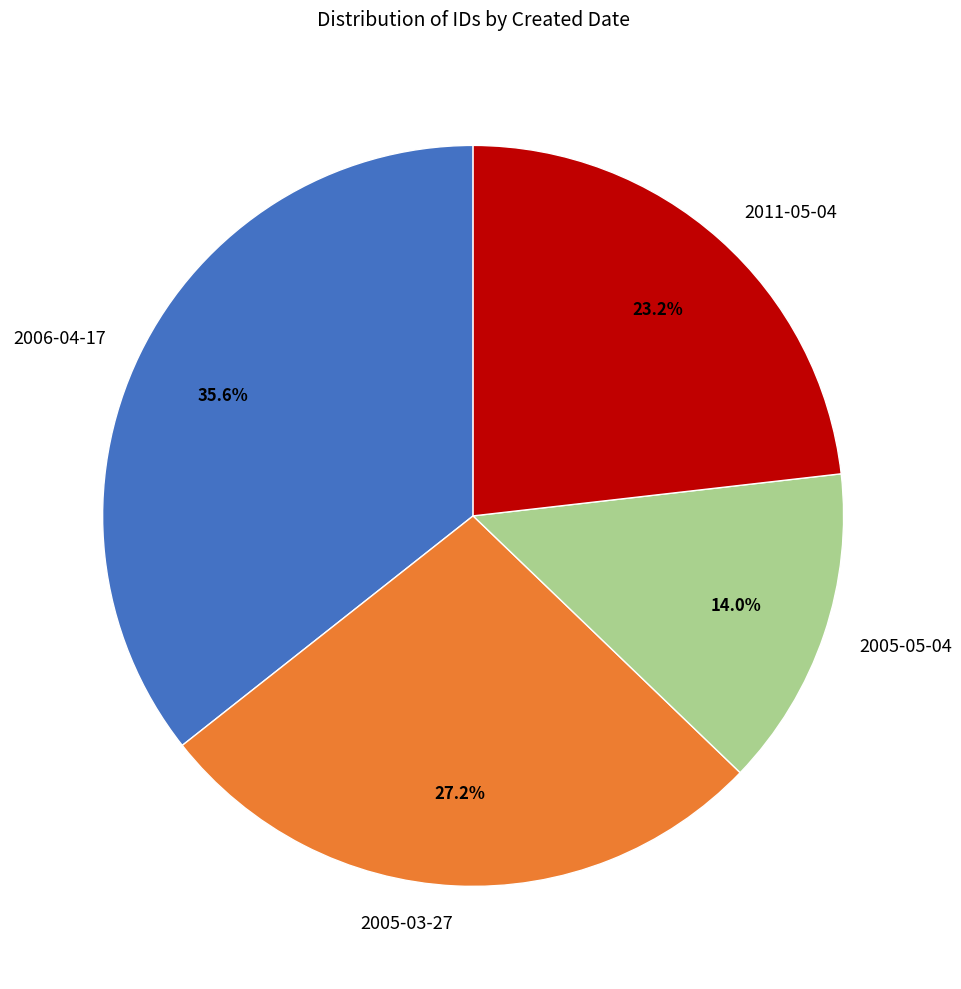

Which category has the biggest portion of the pie?

2006-04-17